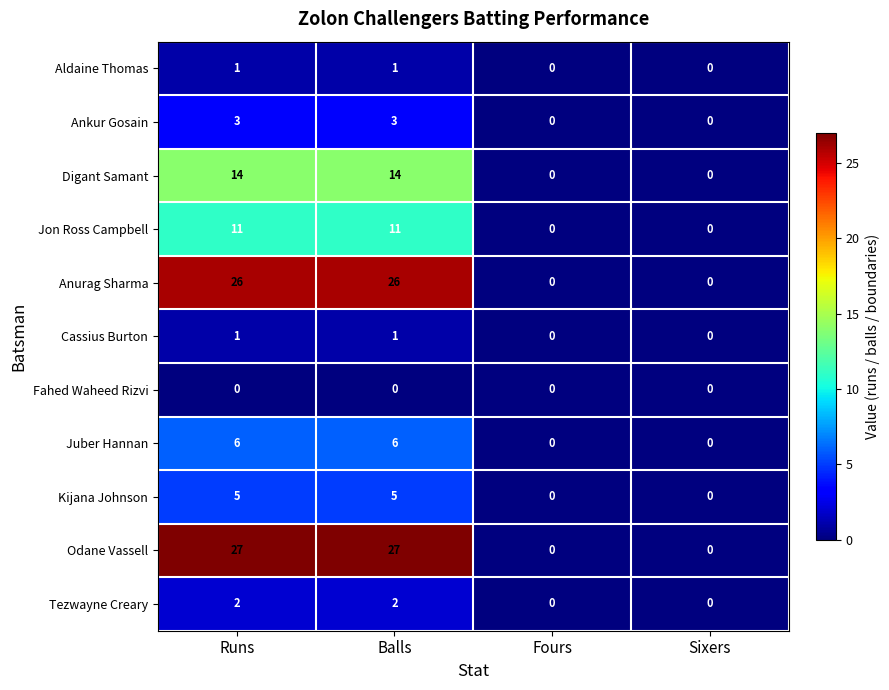

What is the difference between the second highest and second lowest values in the Jon Ross Campbell series?

11